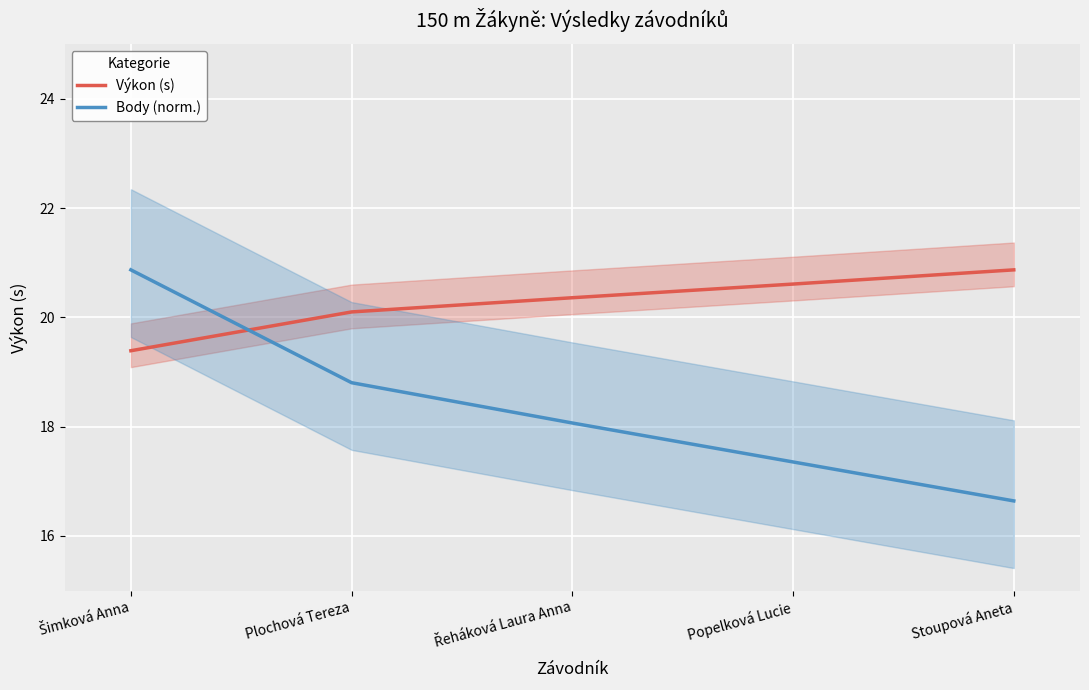

List the series in order of their overall mean, highest first.

Výkon (s), Body (norm.)